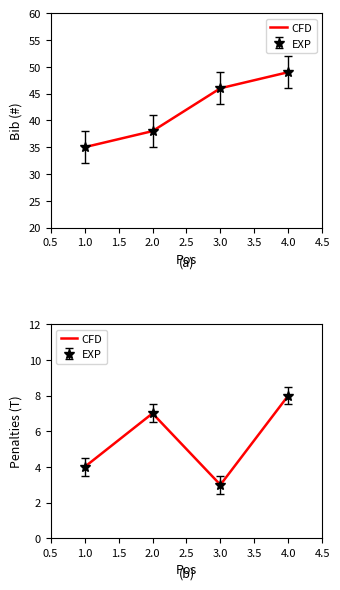

How many categories are shown in the chart?

4